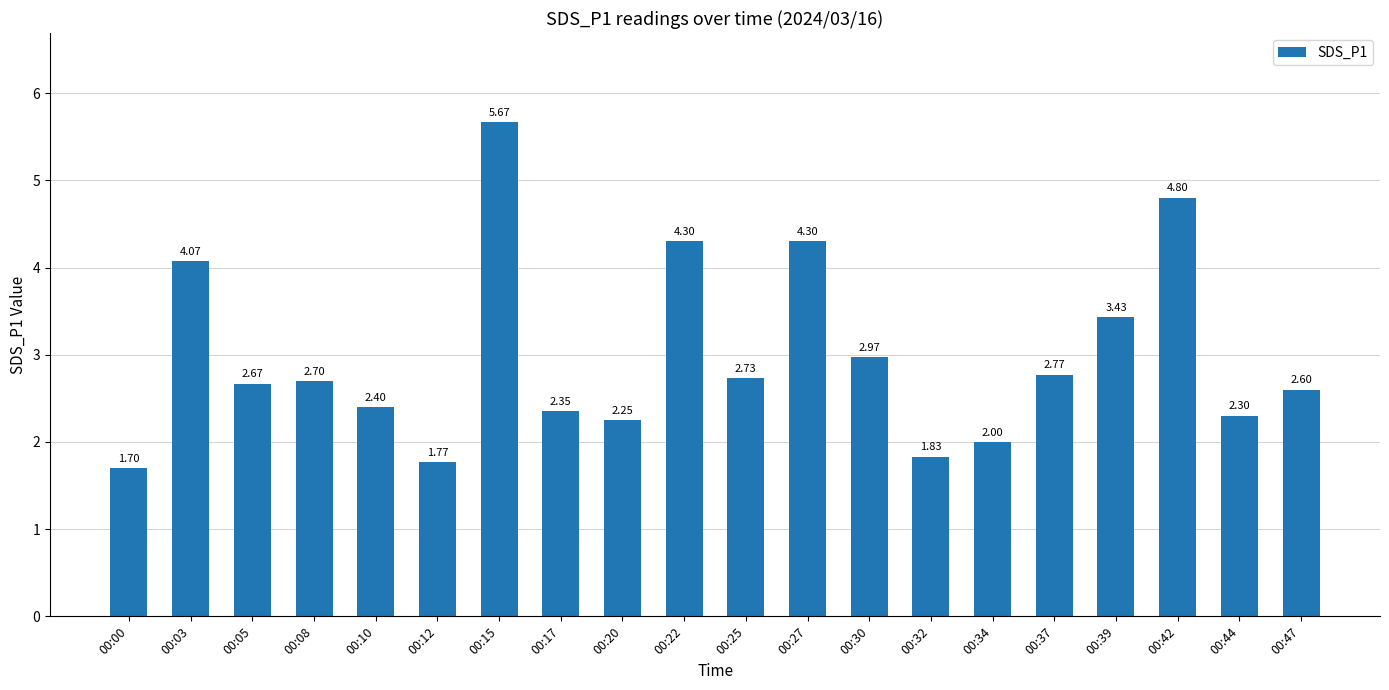

The value at 00:47 is 2.6. True or false?

True